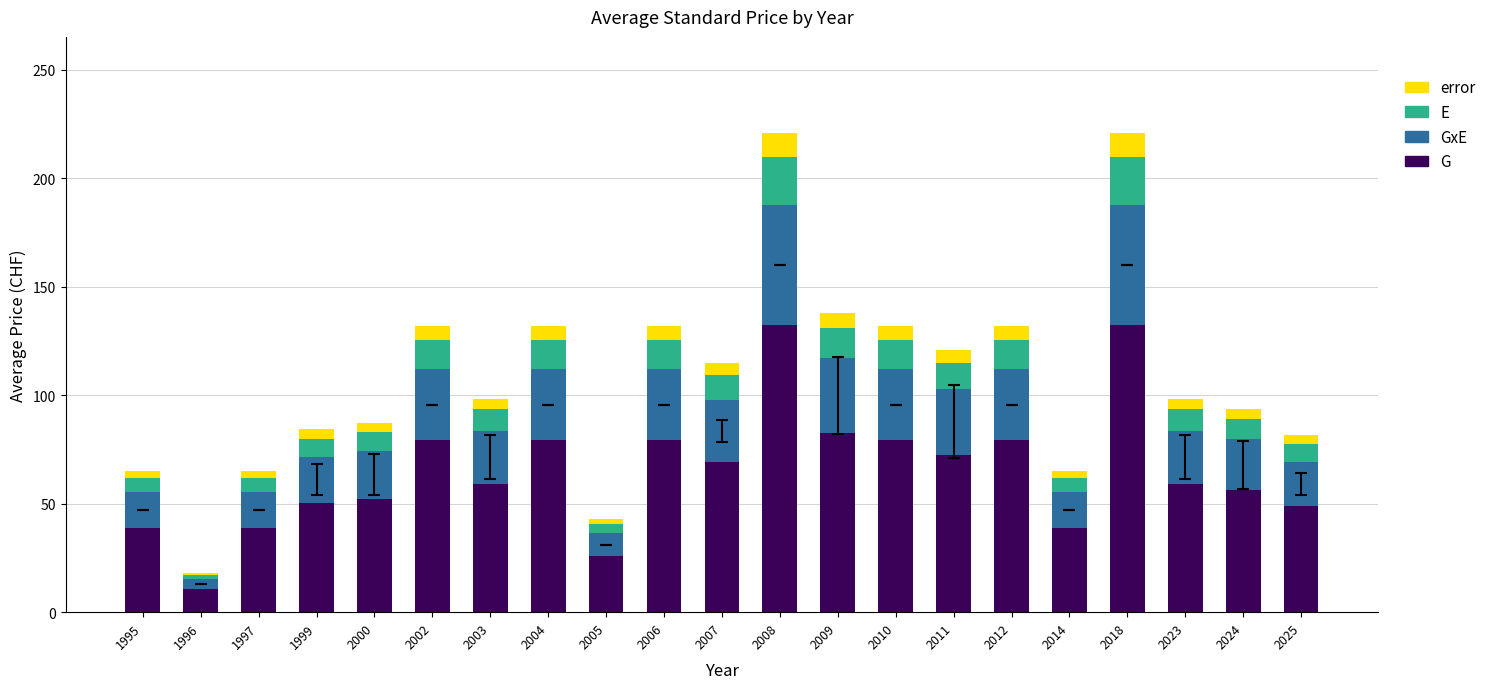

What is the minimum value for G?

10.8